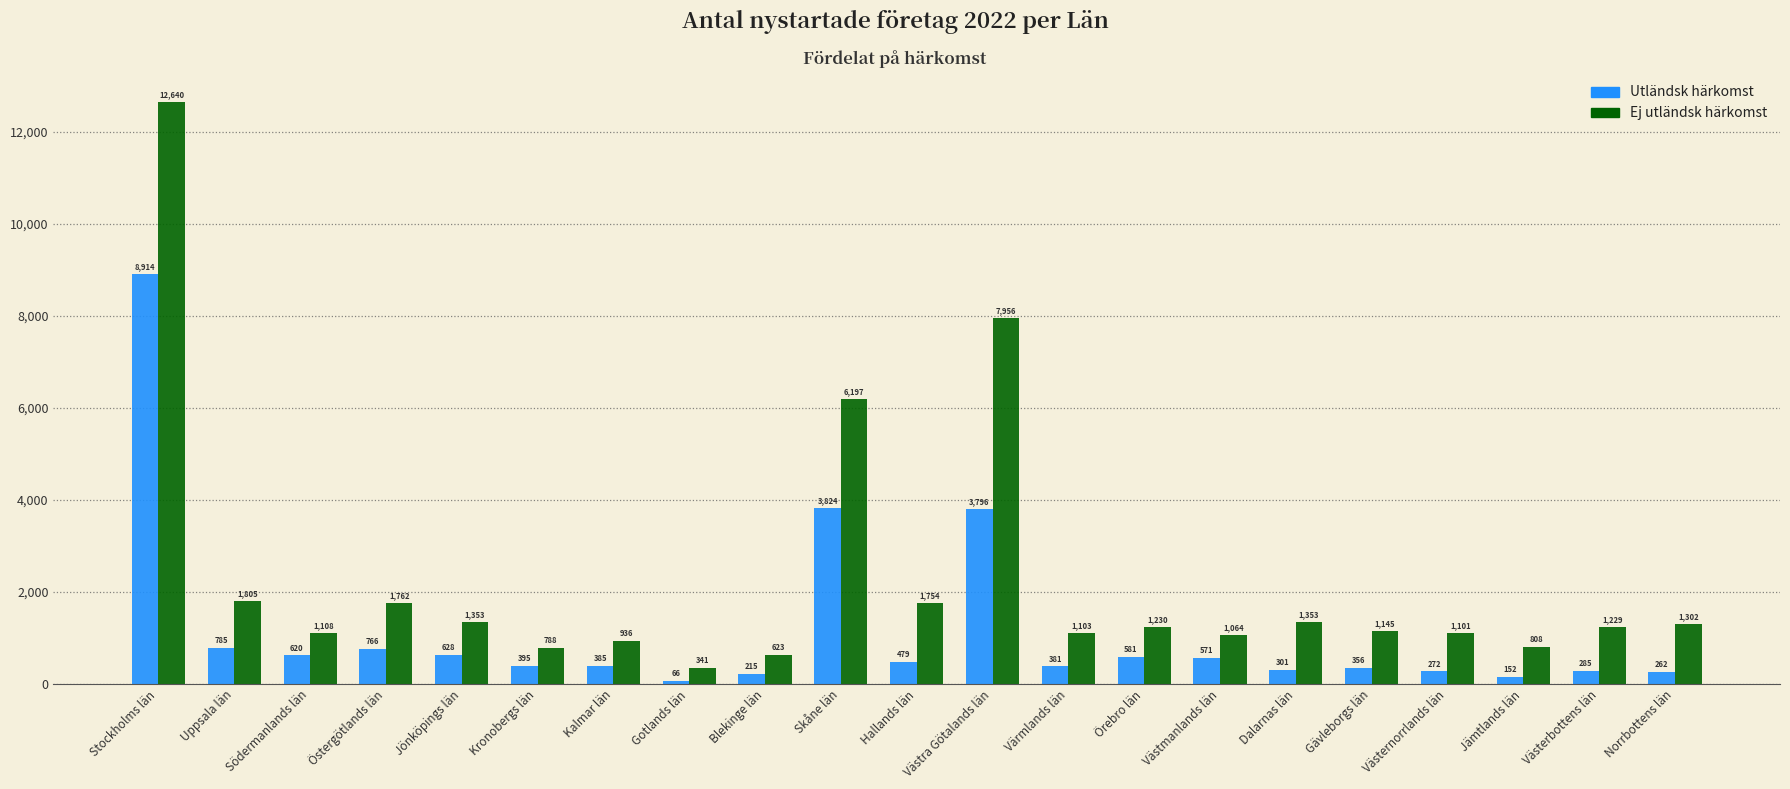

What is the label of the 5th bar from the right?

Gävleborgs län